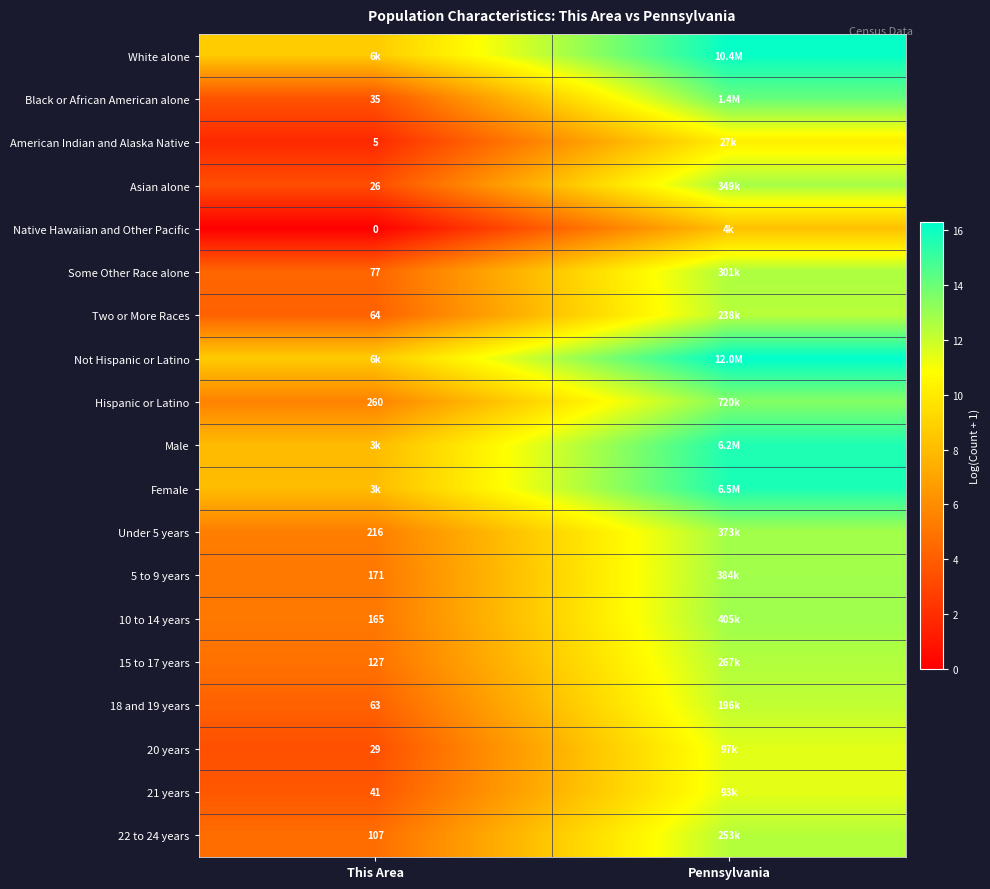

Which category has the highest value in the Some Other Race alone series?

Pennsylvania